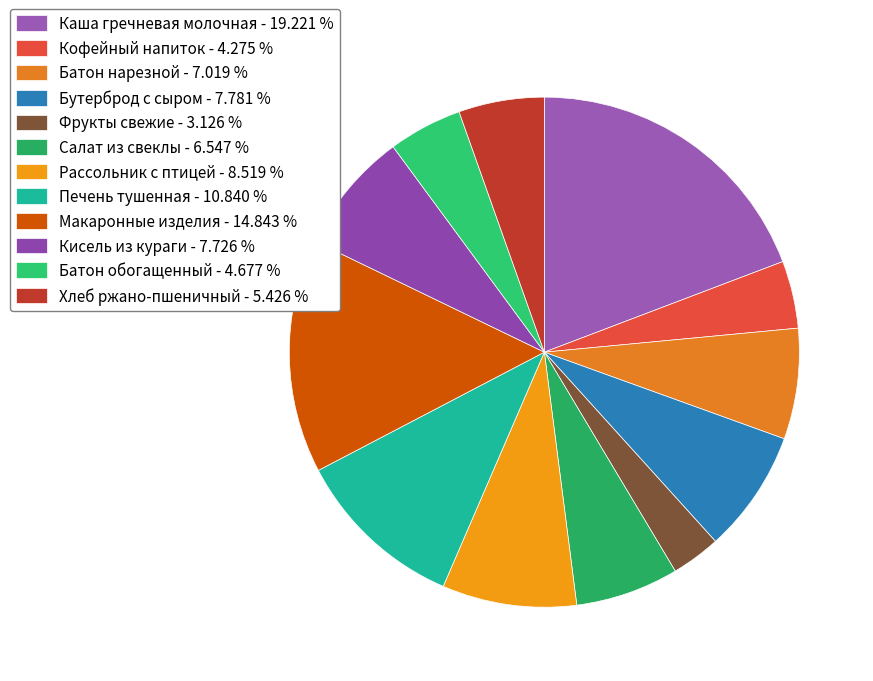

Which category has the smallest portion of the pie?

Фрукты свежие